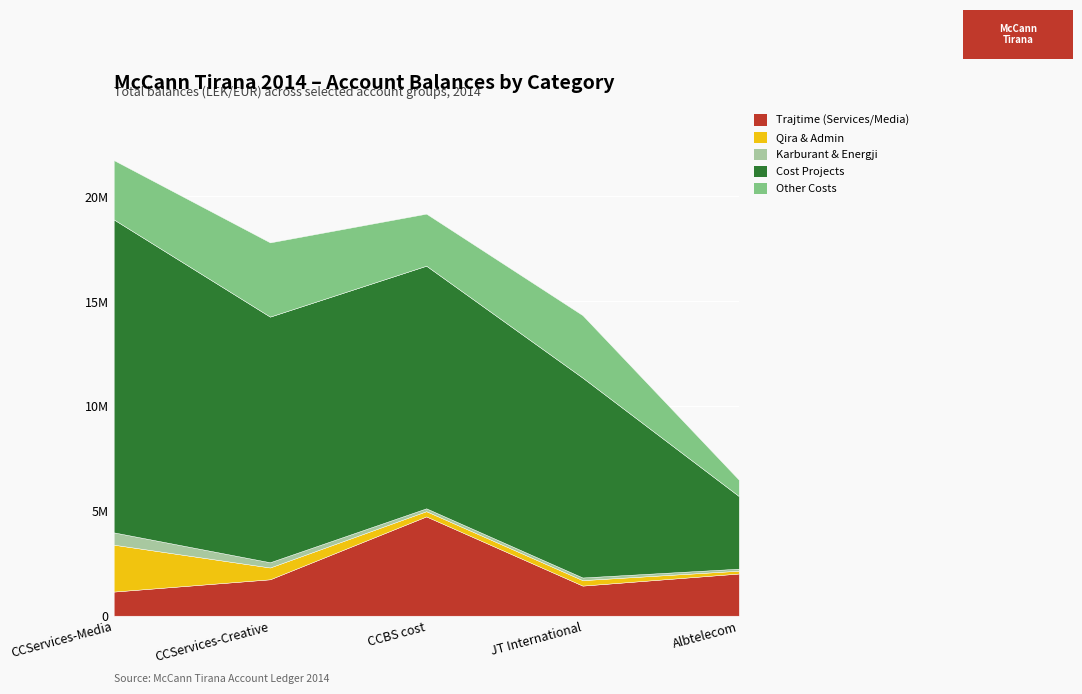

At how many categories does at least one series exceed 13313729?

1